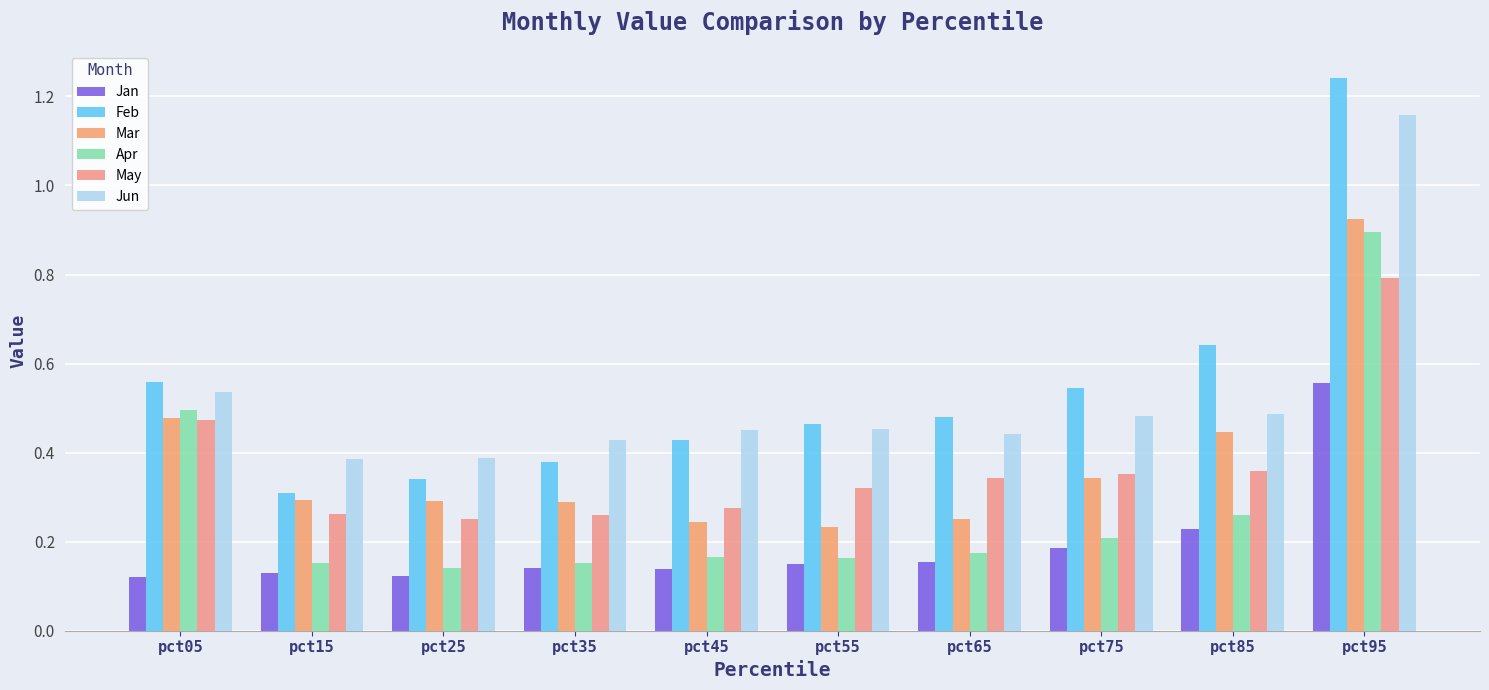

At how many categories does at least one series exceed 0?

10